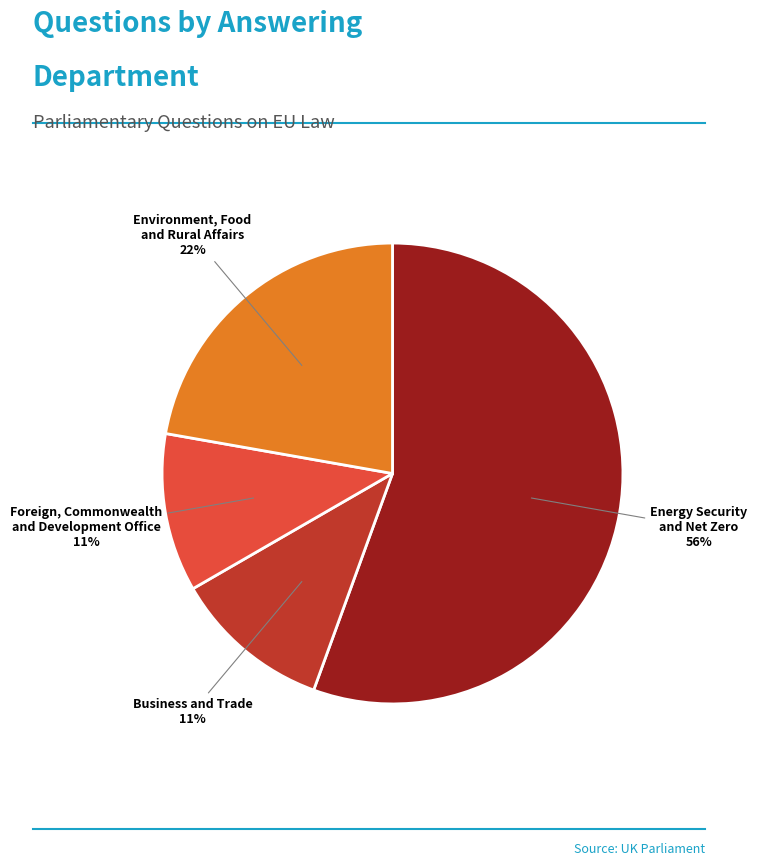

Is there a majority slice in this chart?

Yes